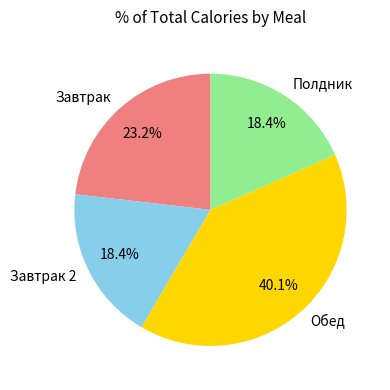

The Обед slice represents 40% of the pie. True or false?

True